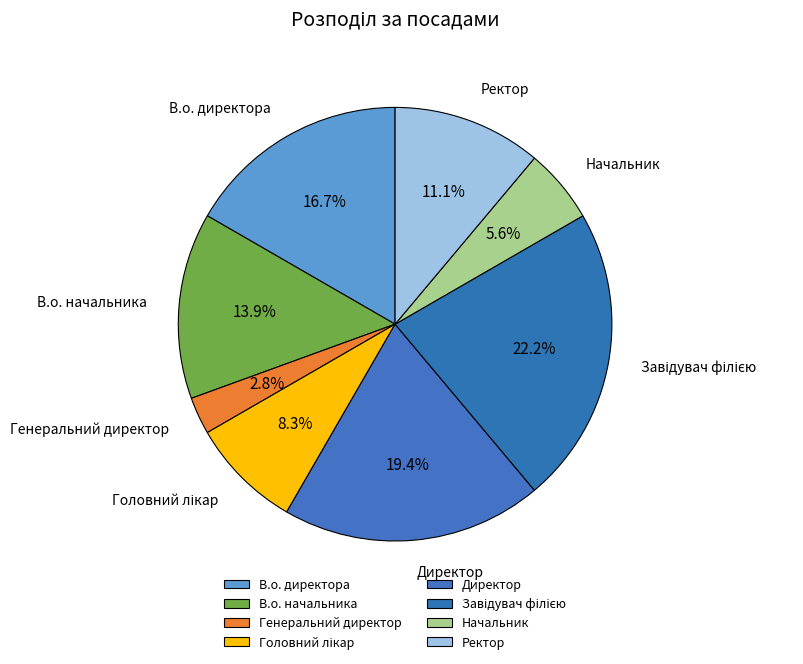

Which category has the smallest portion of the pie?

Генеральний директор